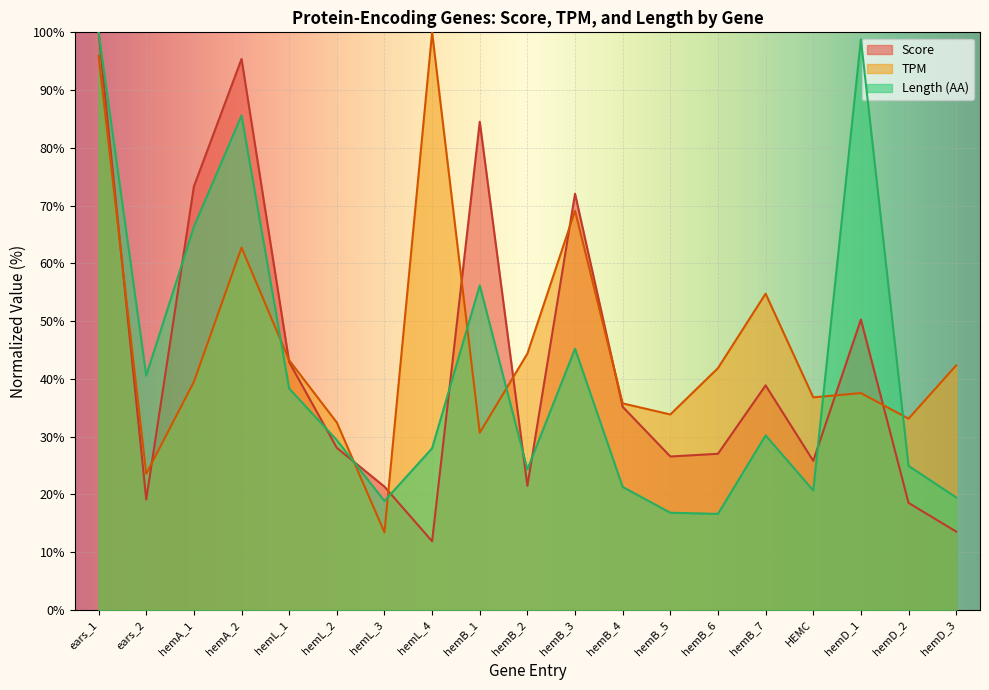

Which series ends up on top after the final intersection of Length (AA) and Score?

Length (AA)